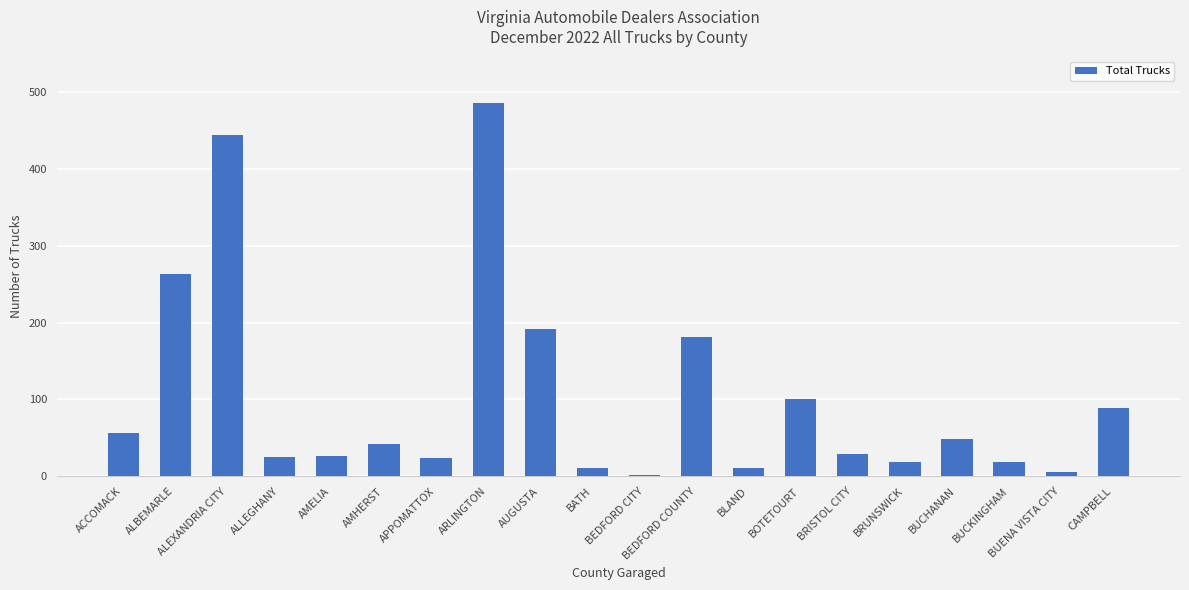

What is the average value?

104